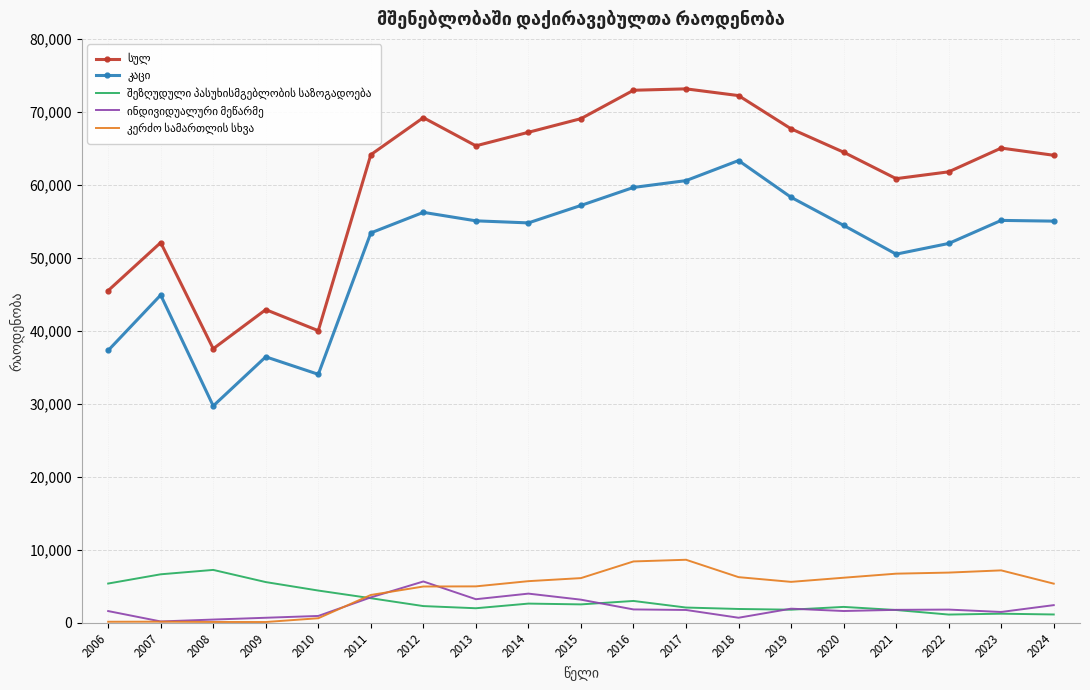

What is the maximum value shown in the chart?

73154